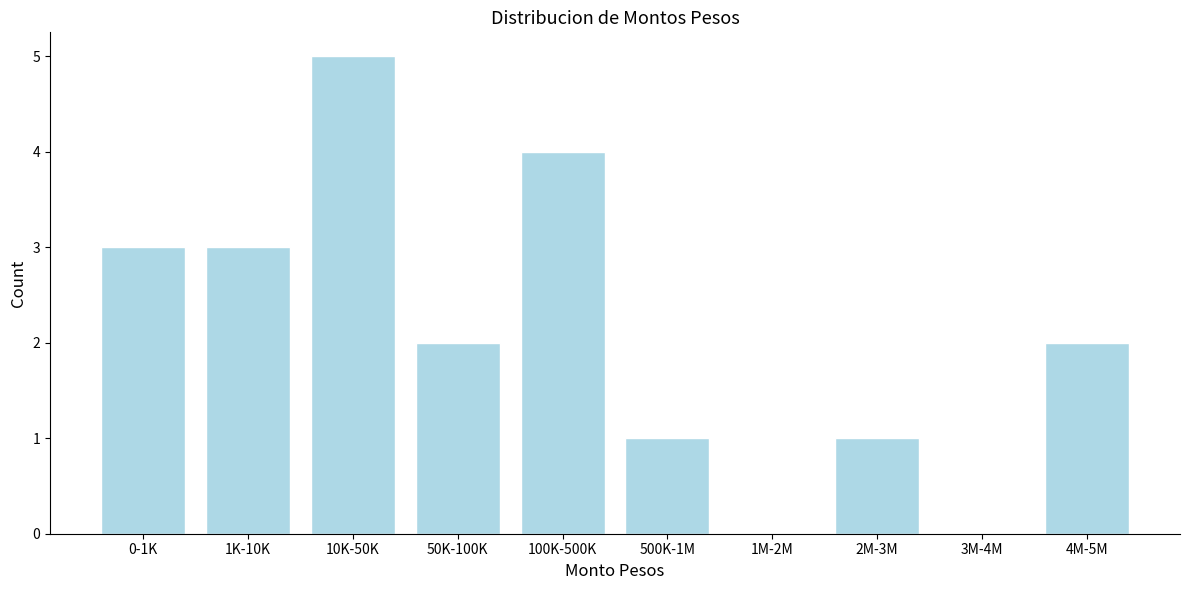

Reading left to right, transcribe all the data shown in this chart.

0-1K=3	1K-10K=3	10K-50K=5	50K-100K=2	100K-500K=4	500K-1M=1	1M-2M=0	2M-3M=1	3M-4M=0	4M-5M=2